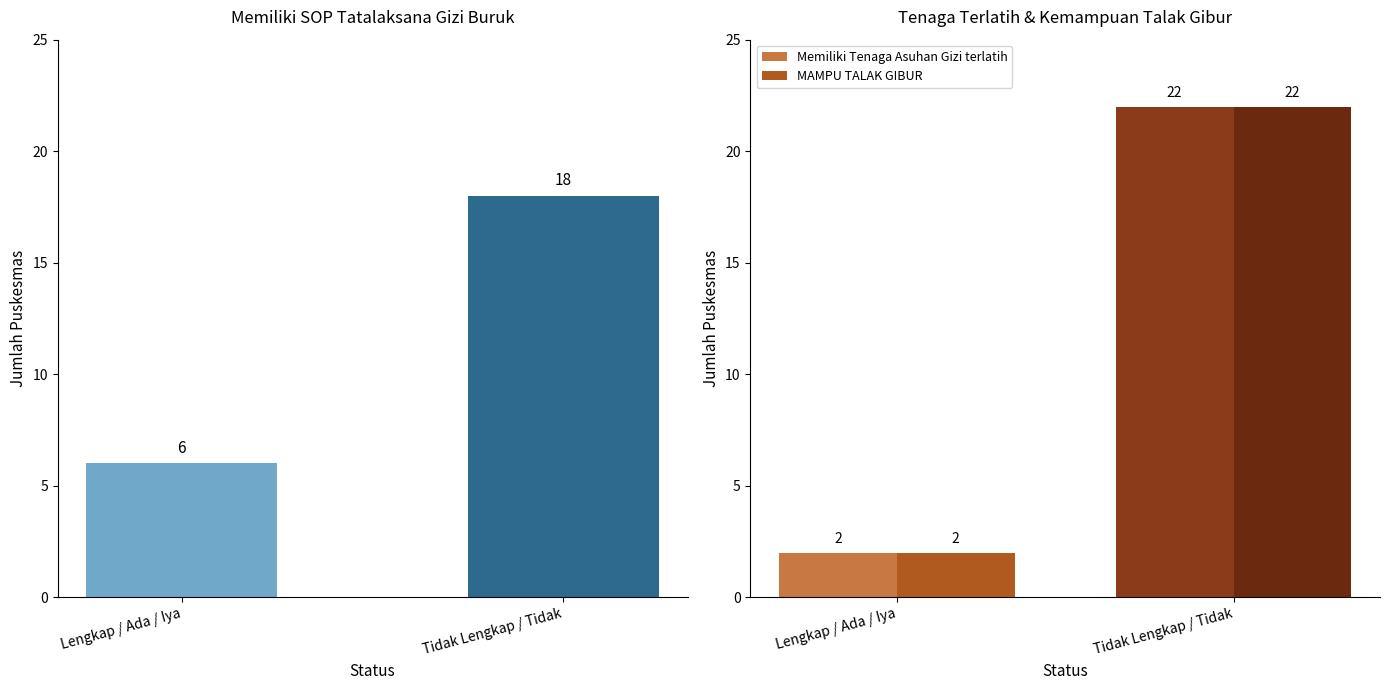

Reading left to right, what are all the values shown in this chart?

Memiliki SOP TALAK GIBUR: Lengkap / Ada / Iya=6	Tidak Lengkap / Tidak=18
Memiliki Tenaga Asuhan Gizi terlatih: Lengkap / Ada / Iya=2	Tidak Lengkap / Tidak=22
MAMPU TALAK GIBUR: Lengkap / Ada / Iya=2	Tidak Lengkap / Tidak=22